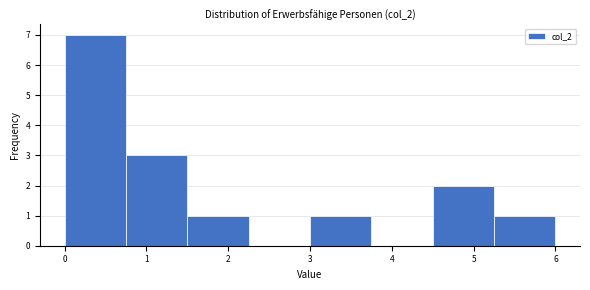

Over which range of the x-axis is the bar tallest?

0.00 to 0.75